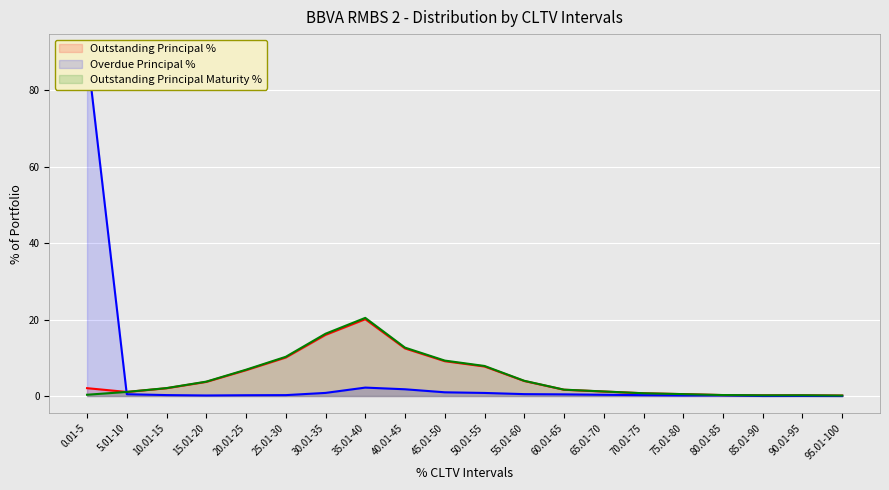

Is it true that Outstanding Principal % equals 34.3 at 35.01-40?

False